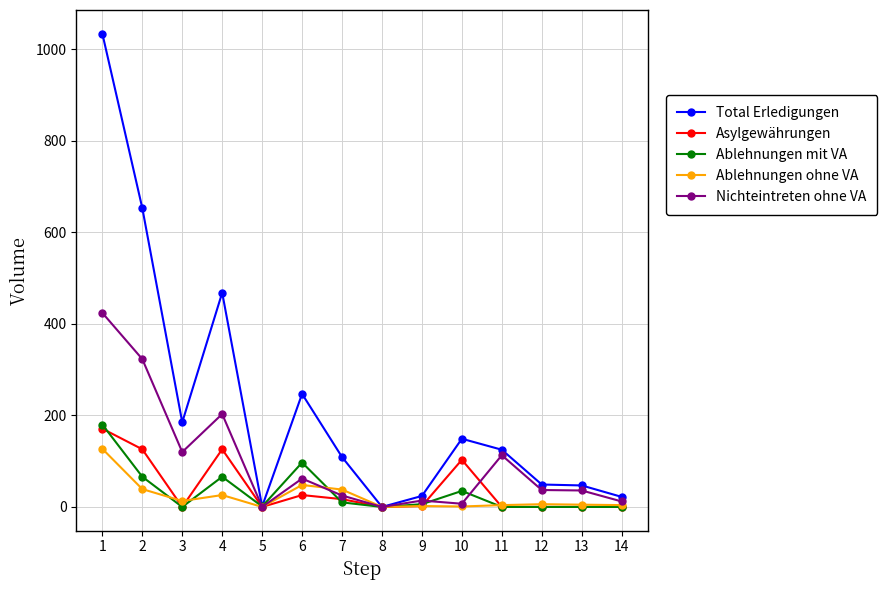

At which category does Total Erledigungen reach its first local valley?

3